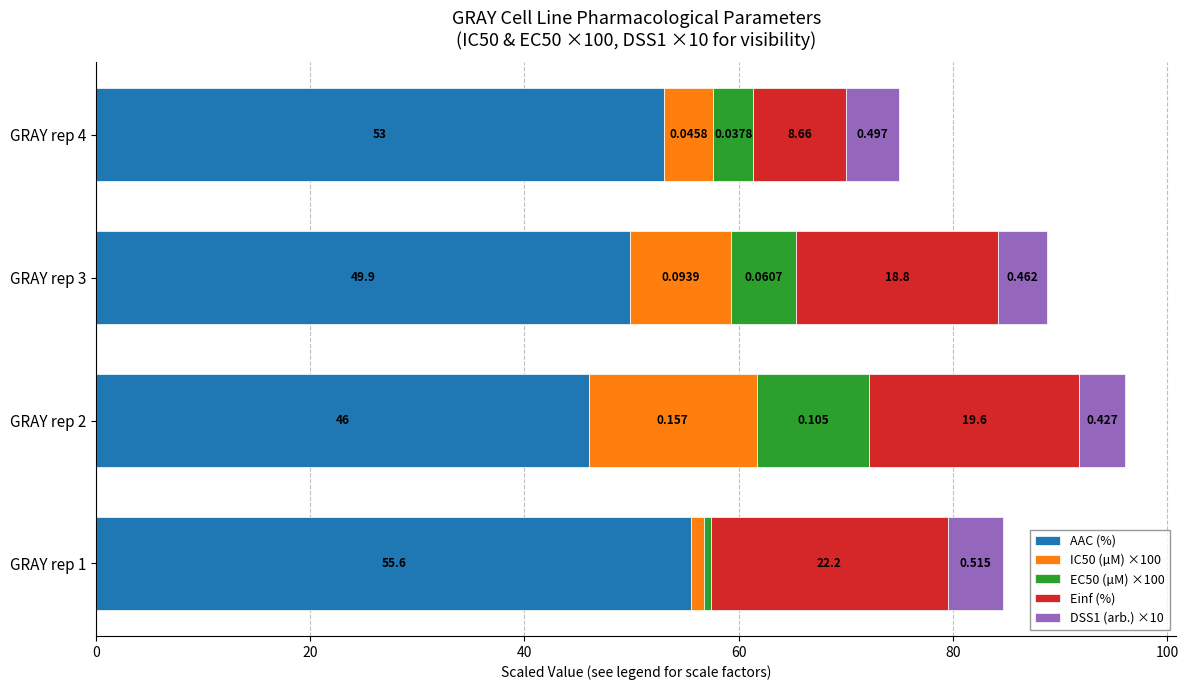

What are all the series names shown in the legend?

AAC (%), IC50 (µM) ×100, EC50 (µM) ×100, Einf (%), DSS1 (arb.) ×10